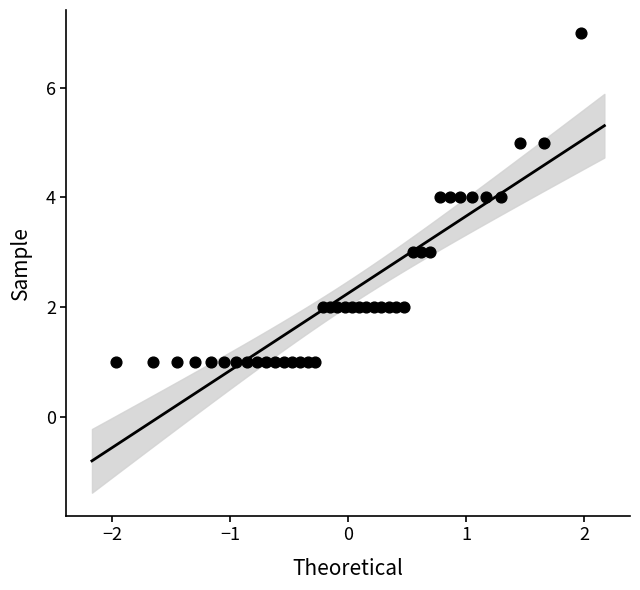

What is the range of Y values (max minus min)?

6